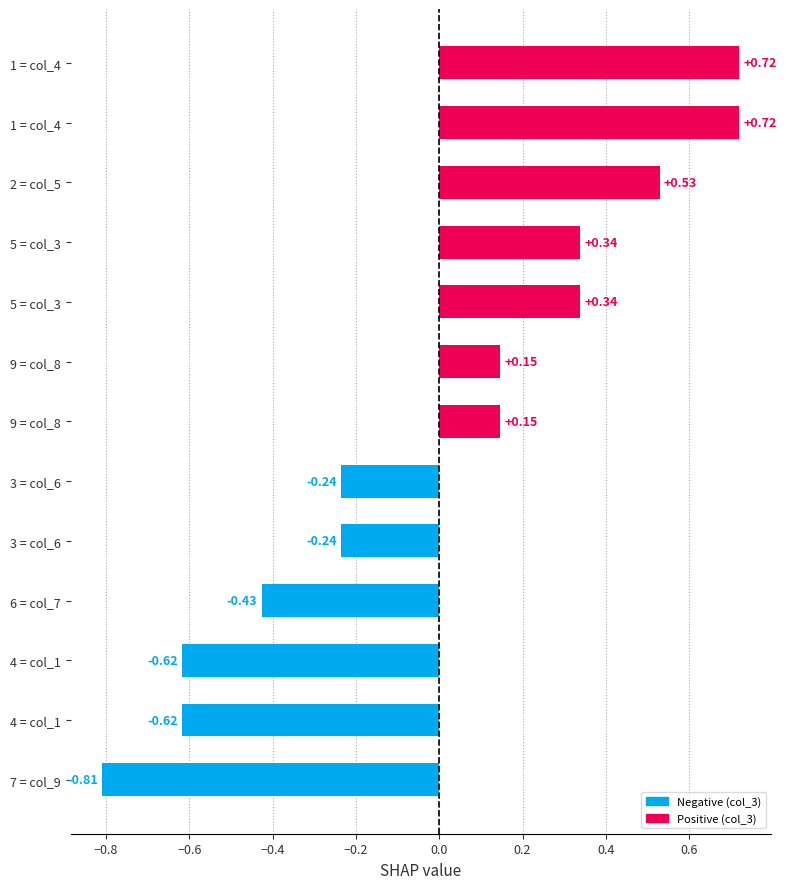

How many bars are there in total?

13